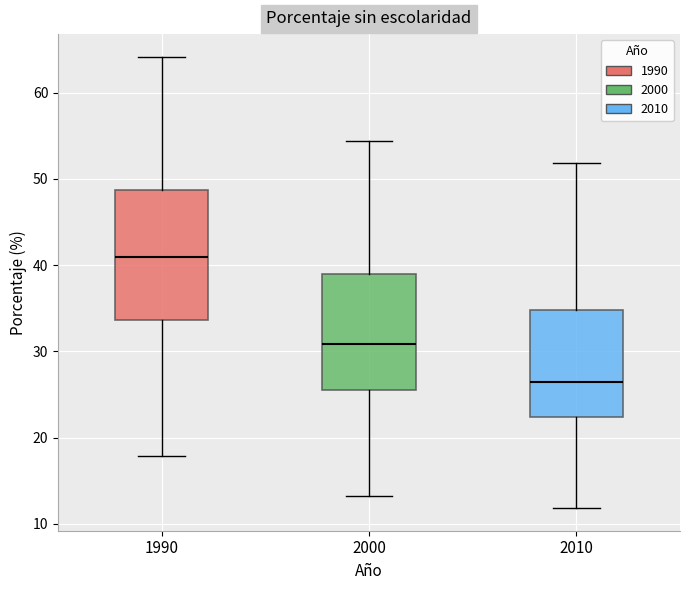

Reading left to right, transcribe this box plot: for each box, give where its median line is, the range the box spans, and where its two whiskers end, as read against the y-axis. The values are not printed on the chart, so give them approximately, as read against the axis.

1990: median 41, box 34 to 49, whiskers 18 to 64
2000: median 31, box 26 to 39, whiskers 13 to 54
2010: median 26, box 22 to 35, whiskers 12 to 52